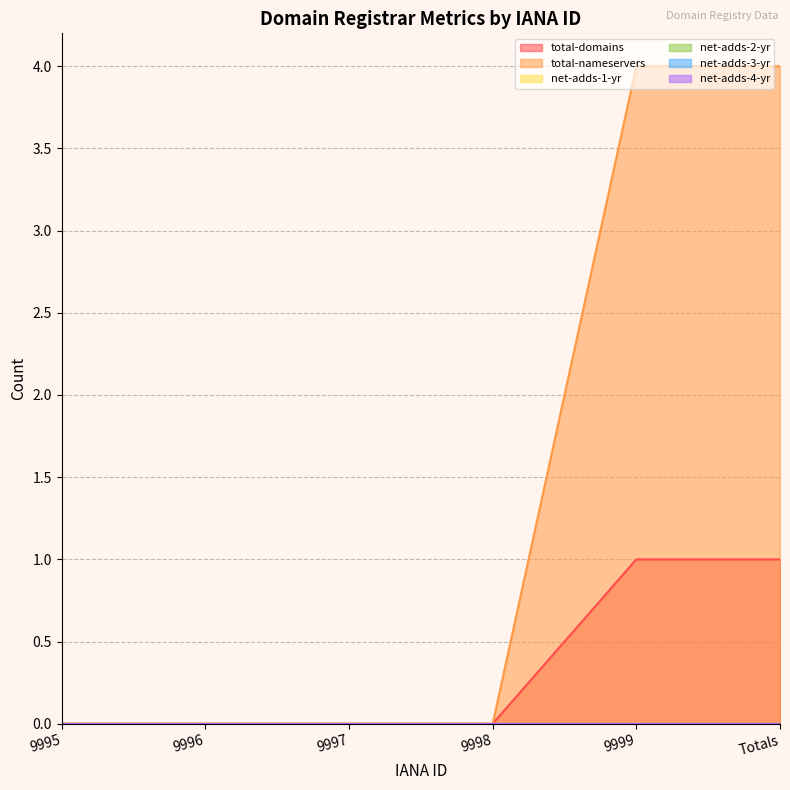

Reading left to right, transcribe all the data shown in this chart.

total-domains: 9995=0	9996=0	9997=0	9998=0	9999=1	Totals=1
total-nameservers: 9995=0	9996=0	9997=0	9998=0	9999=4	Totals=4
net-adds-1-yr: 9995=0	9996=0	9997=0	9998=0	9999=0	Totals=0
net-adds-2-yr: 9995=0	9996=0	9997=0	9998=0	9999=0	Totals=0
net-adds-3-yr: 9995=0	9996=0	9997=0	9998=0	9999=0	Totals=0
net-adds-4-yr: 9995=0	9996=0	9997=0	9998=0	9999=0	Totals=0